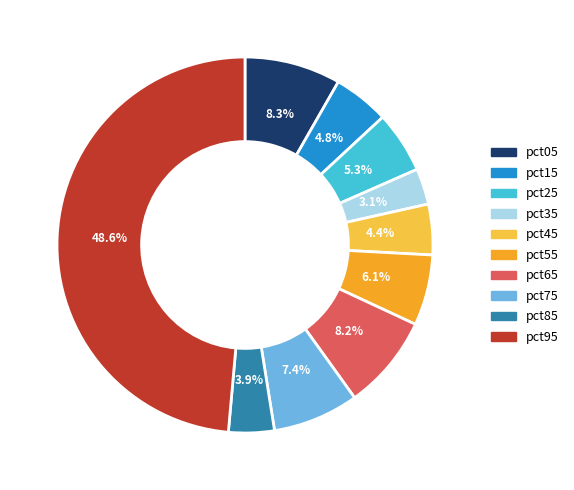

Which slice is the largest?

pct95